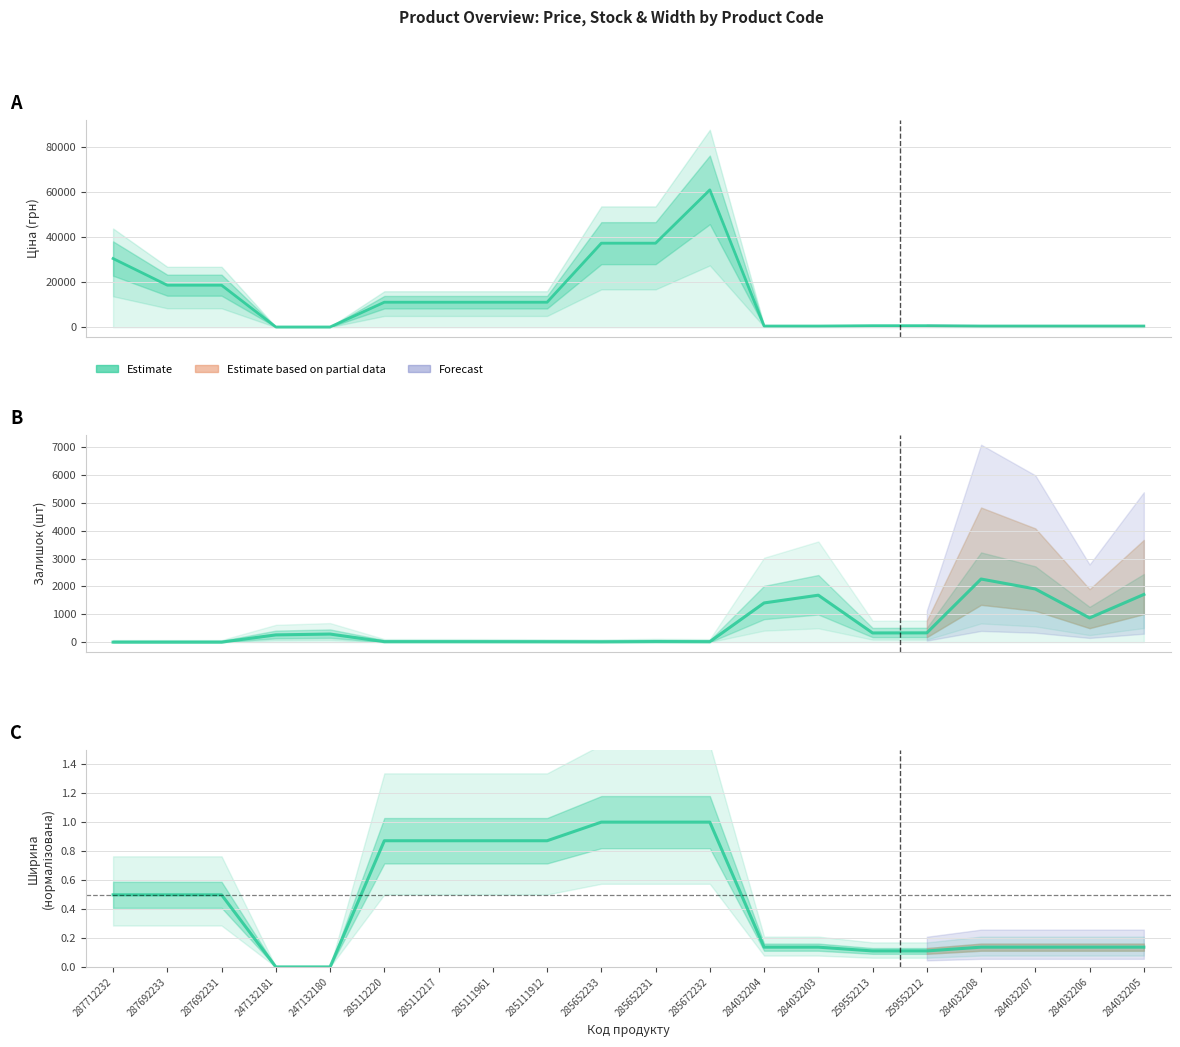

Between 259552212 and 285111912, which is larger?

285111912